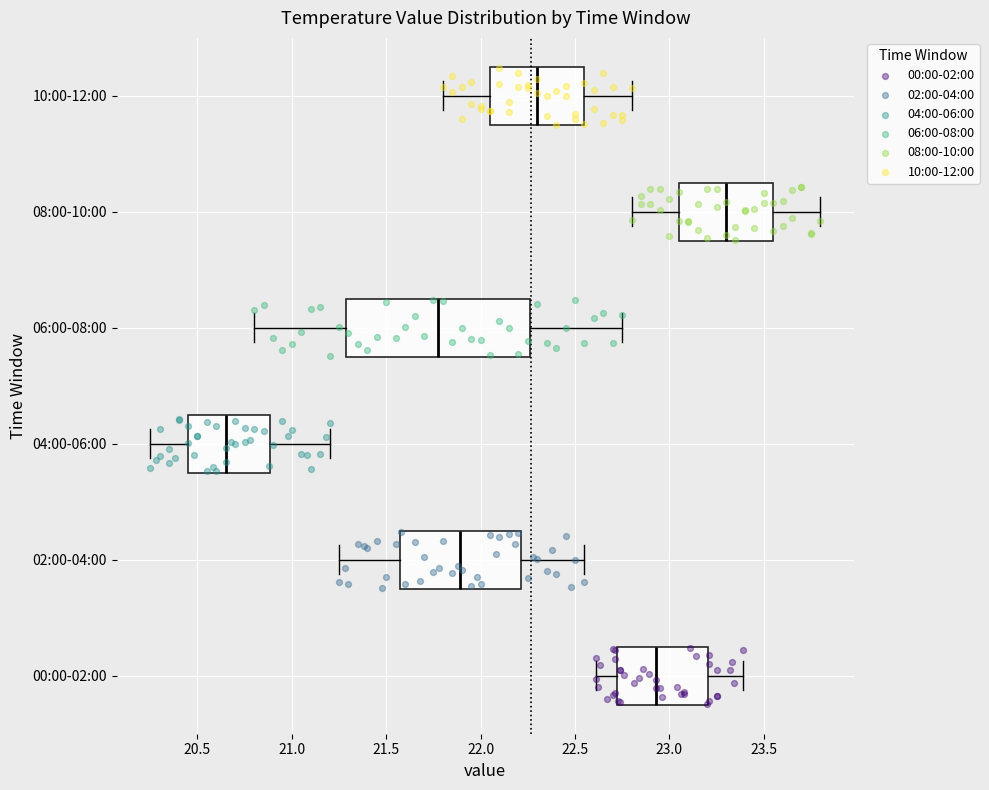

Reading bottom to top, read every box against the x-axis: the position of its median line, the range the box covers, and the ends of its whiskers. The values are not printed on the chart, so give them approximately, as read against the axis.

00:00-02:00: median 22.95, box 22.75 to 23.20, whiskers 22.60 to 23.40
02:00-04:00: median 21.90, box 21.55 to 22.20, whiskers 21.25 to 22.55
04:00-06:00: median 20.65, box 20.45 to 20.90, whiskers 20.25 to 21.20
06:00-08:00: median 21.80, box 21.30 to 22.25, whiskers 20.80 to 22.75
08:00-10:00: median 23.30, box 23.05 to 23.55, whiskers 22.80 to 23.80
10:00-12:00: median 22.30, box 22.05 to 22.55, whiskers 21.80 to 22.80